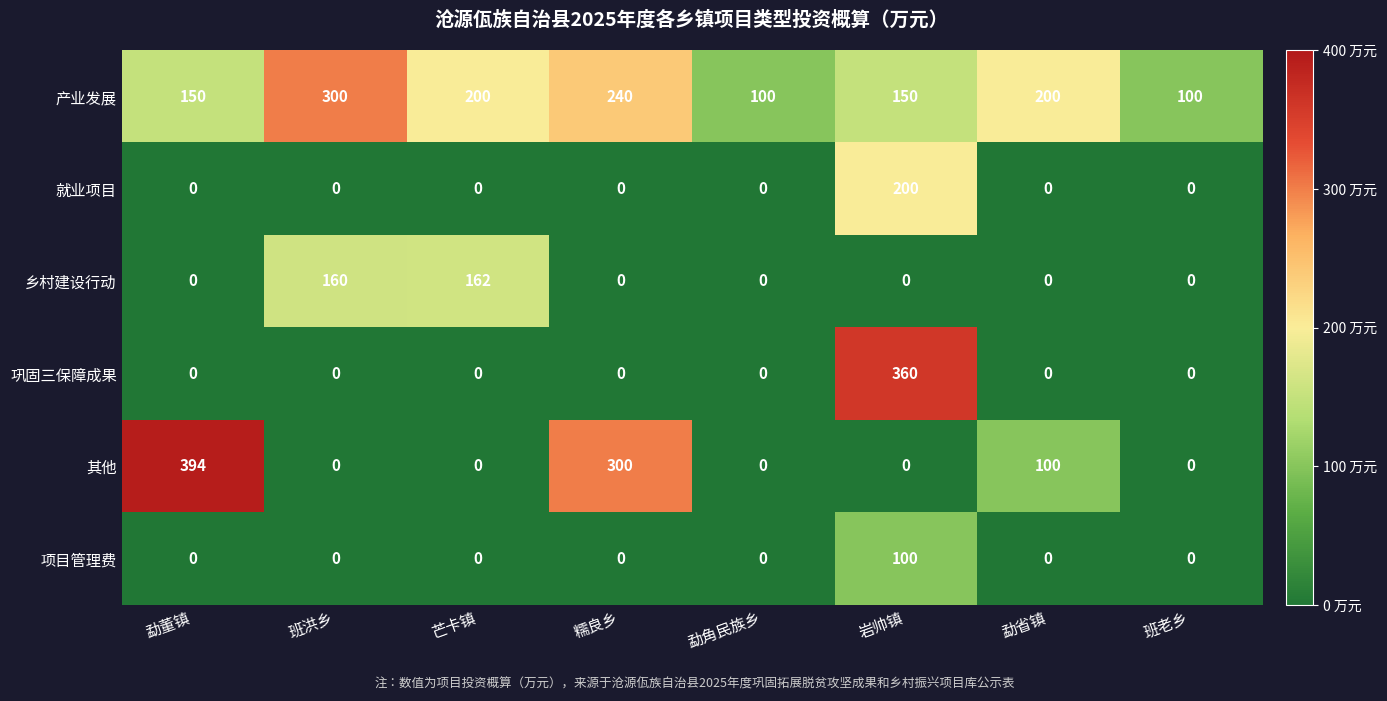

Which series has the widest spread of values?

其他